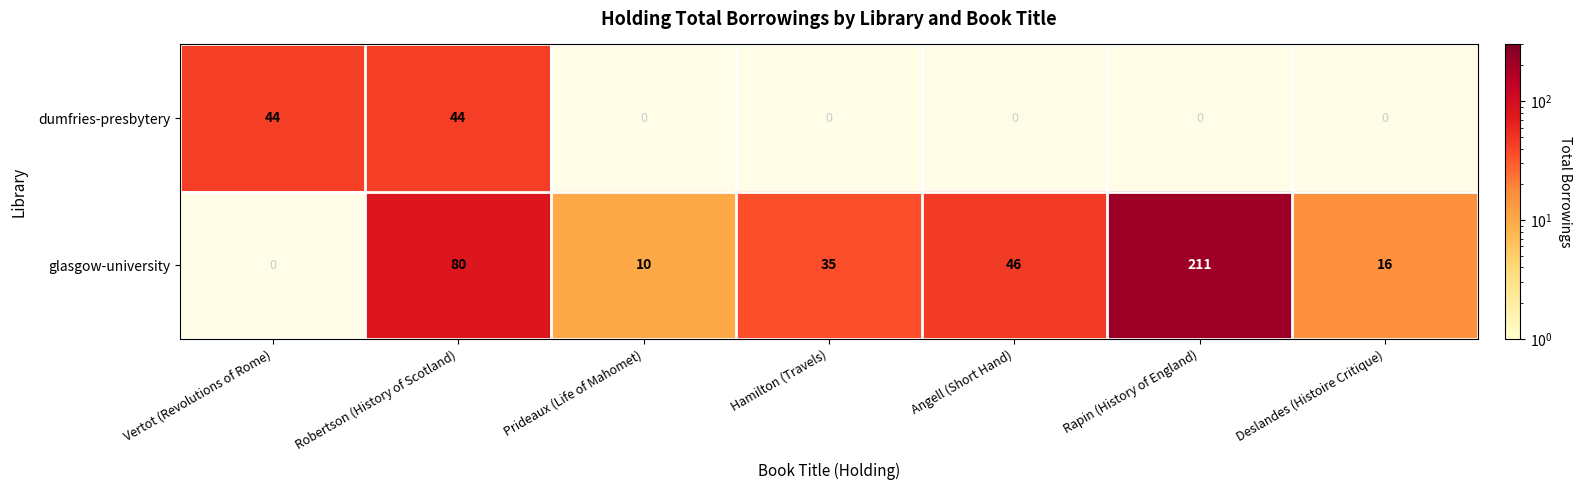

True or false: glasgow-university has a value of 15 at Prideaux (Life of Mahomet).

False